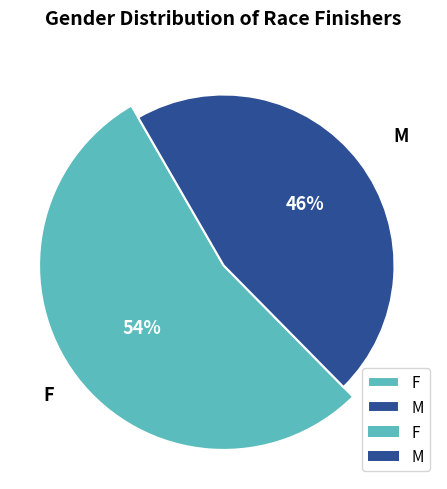

What is the majority slice?

F